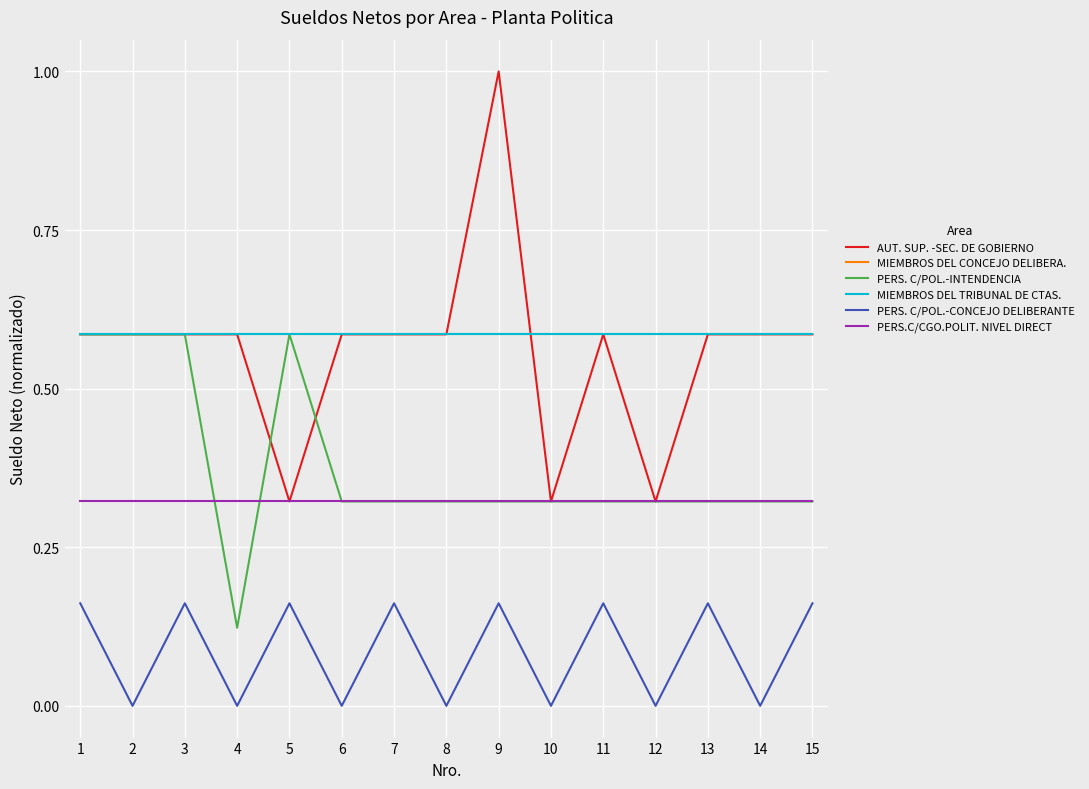

True or false: MIEMBROS DEL CONCEJO DELIBERA. and PERS. C/POL.-INTENDENCIA cross at least once.

False